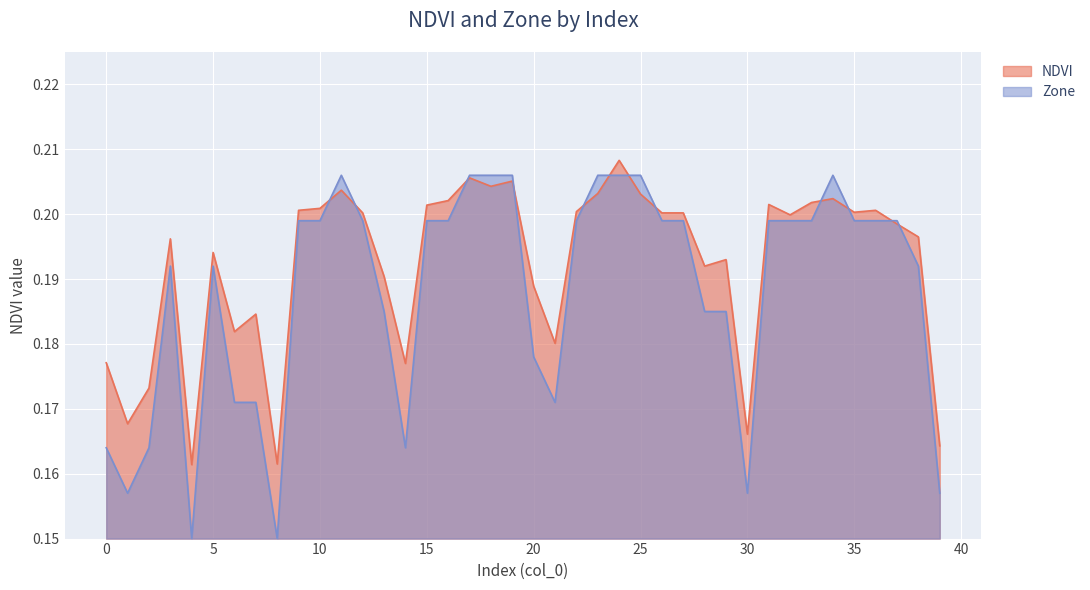

At how many categories does at least one series exceed 0?

40